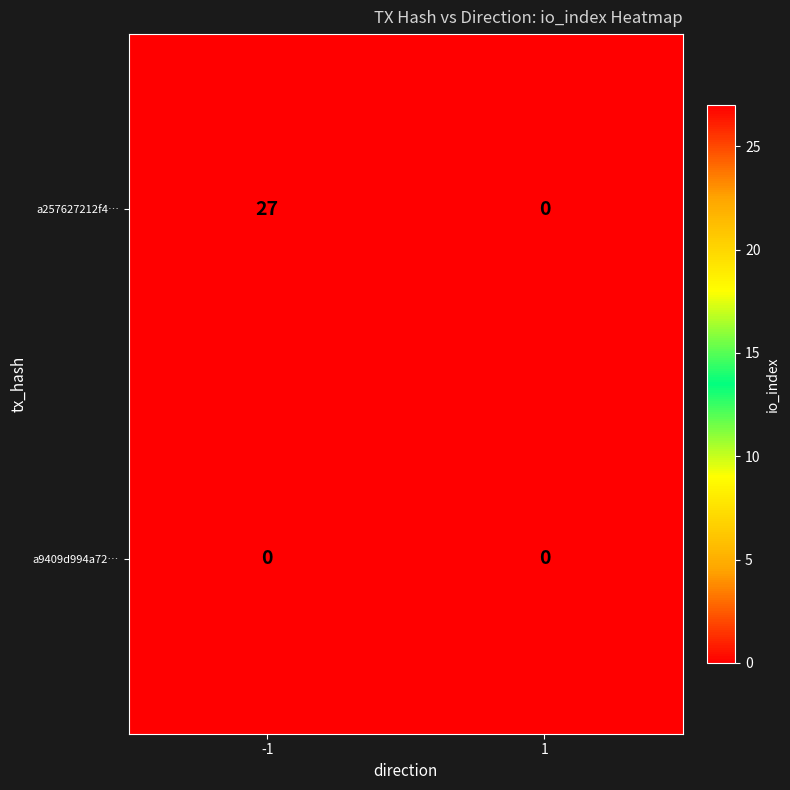

What is the maximum value shown in the chart?

27